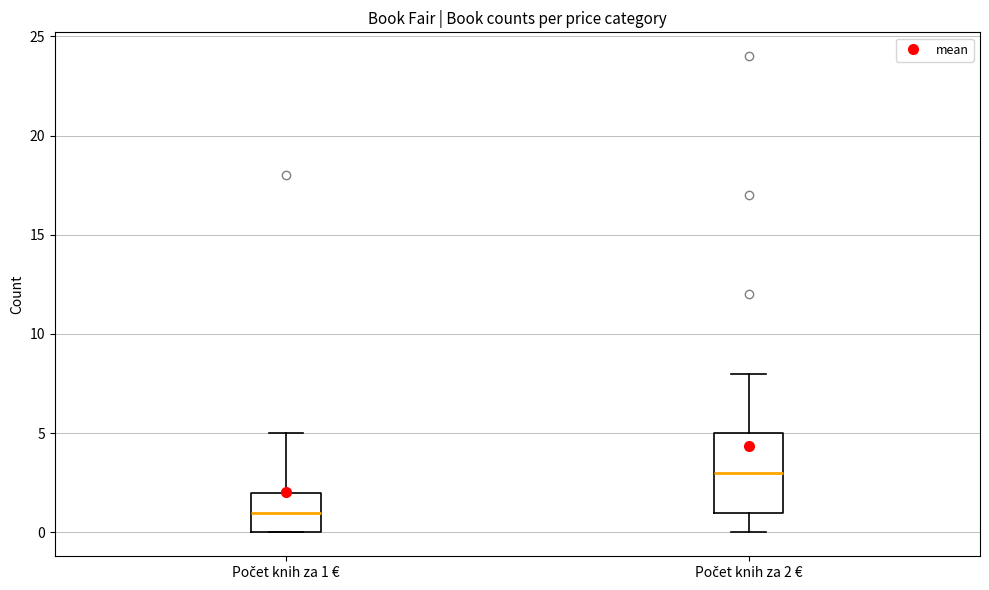

Comparing the boxes themselves (not the whiskers), which one is the tallest?

Počet knih za 2 €